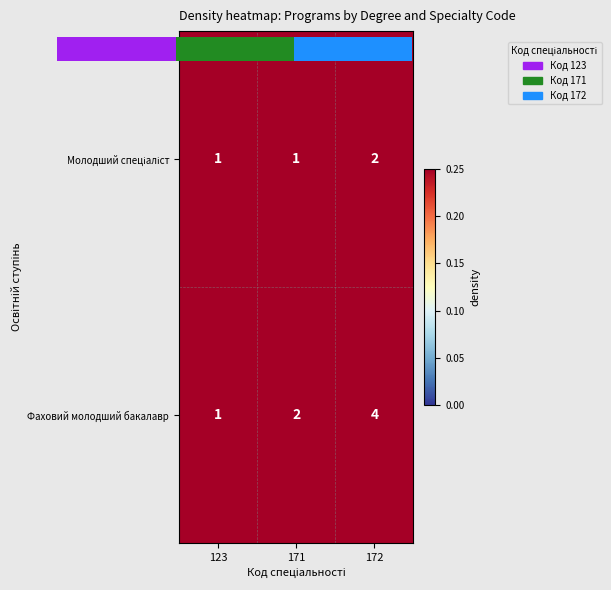

Which category has the highest value in the Молодший спеціаліст series?

172